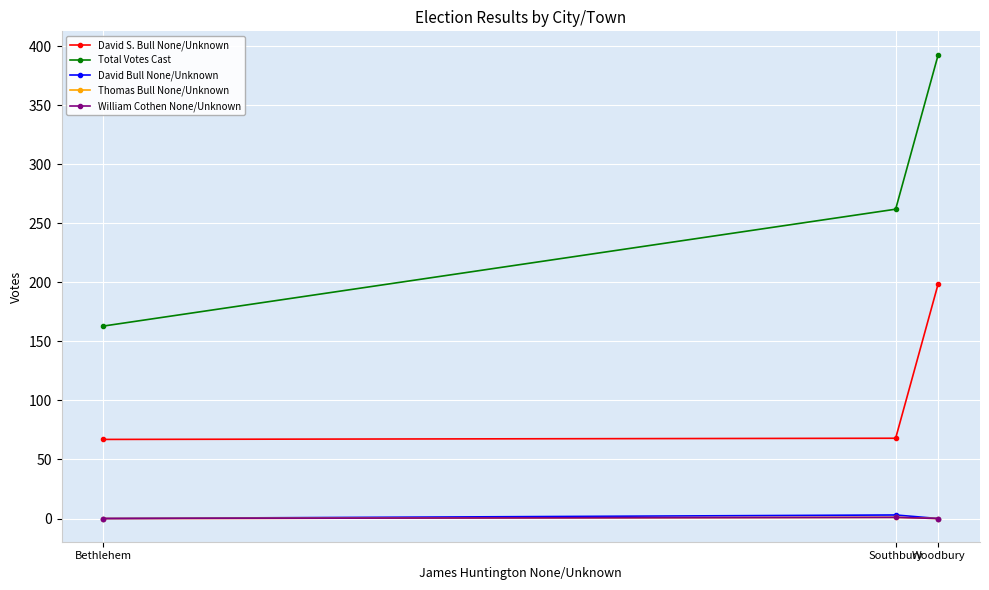

Which category has the highest value in the Total Votes Cast series?

Woodbury